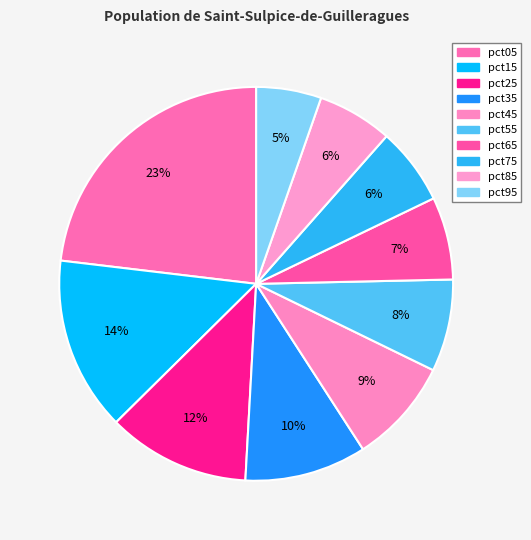

Count the number of slices in the pie.

10